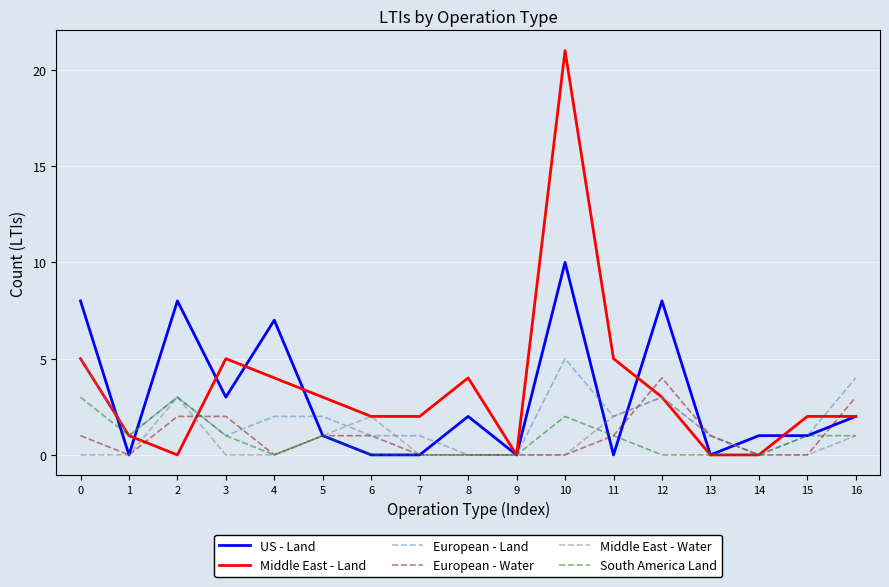

True or false: European - Water has a value of 4 at 12.

True